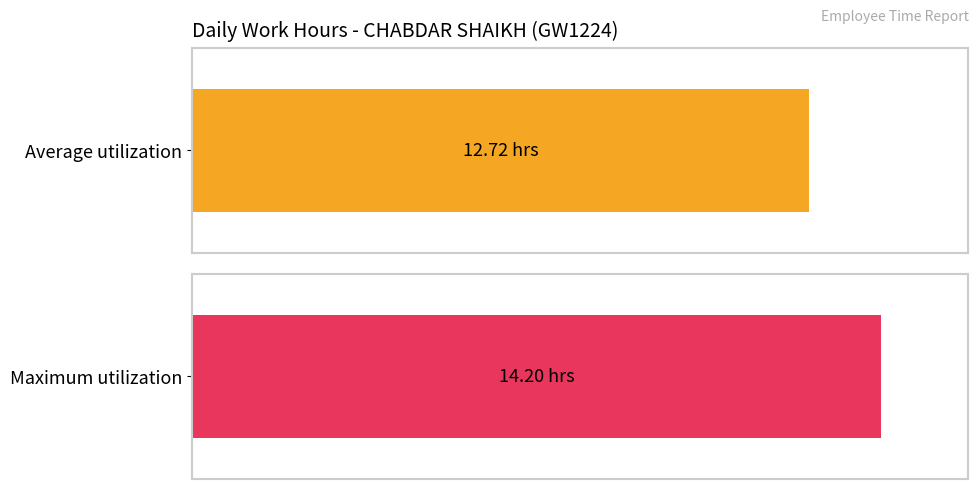

True or false: the data shows 5.4 at 5-Sat.

False